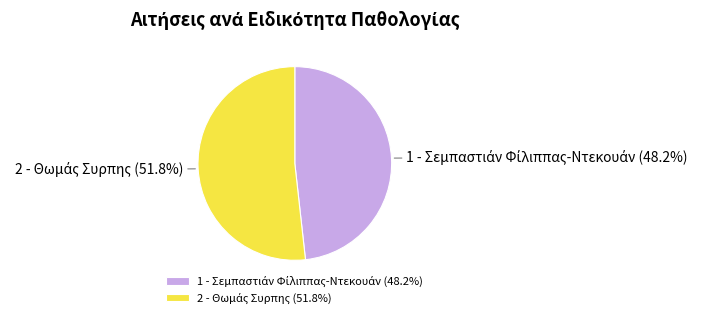

How many slices are in this pie chart?

2